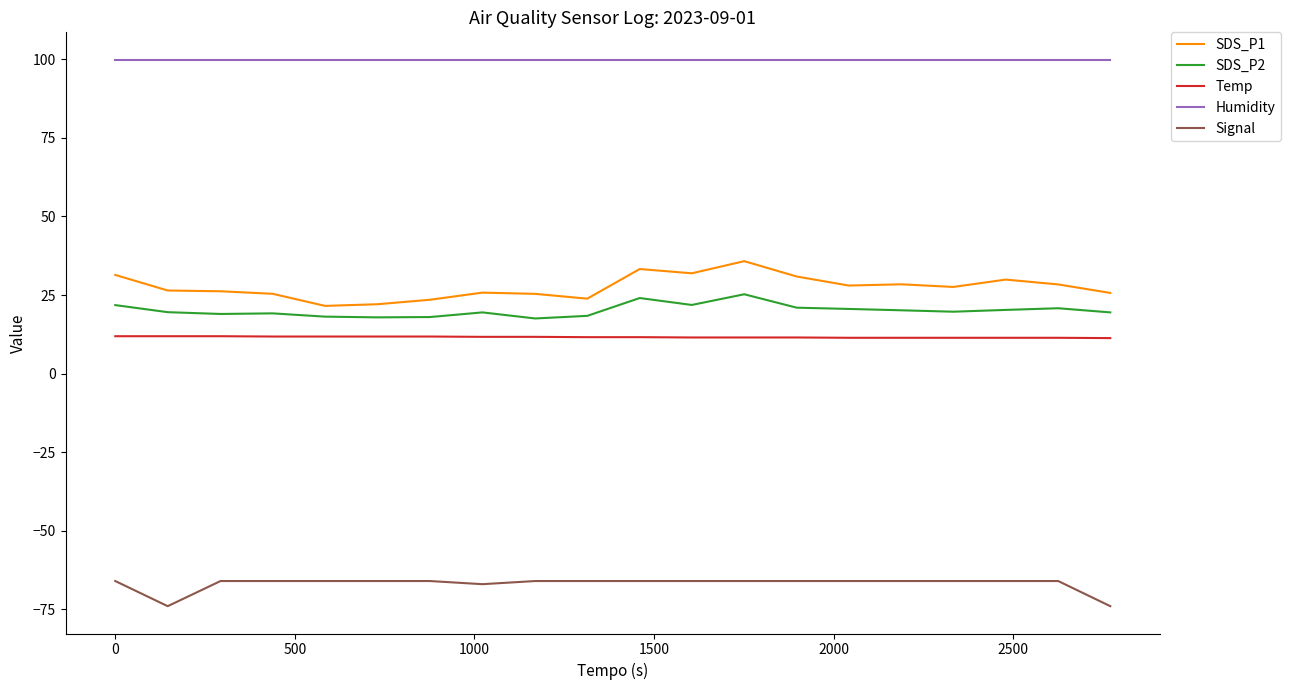

True or false: Signal and SDS_P2 cross at least once.

False